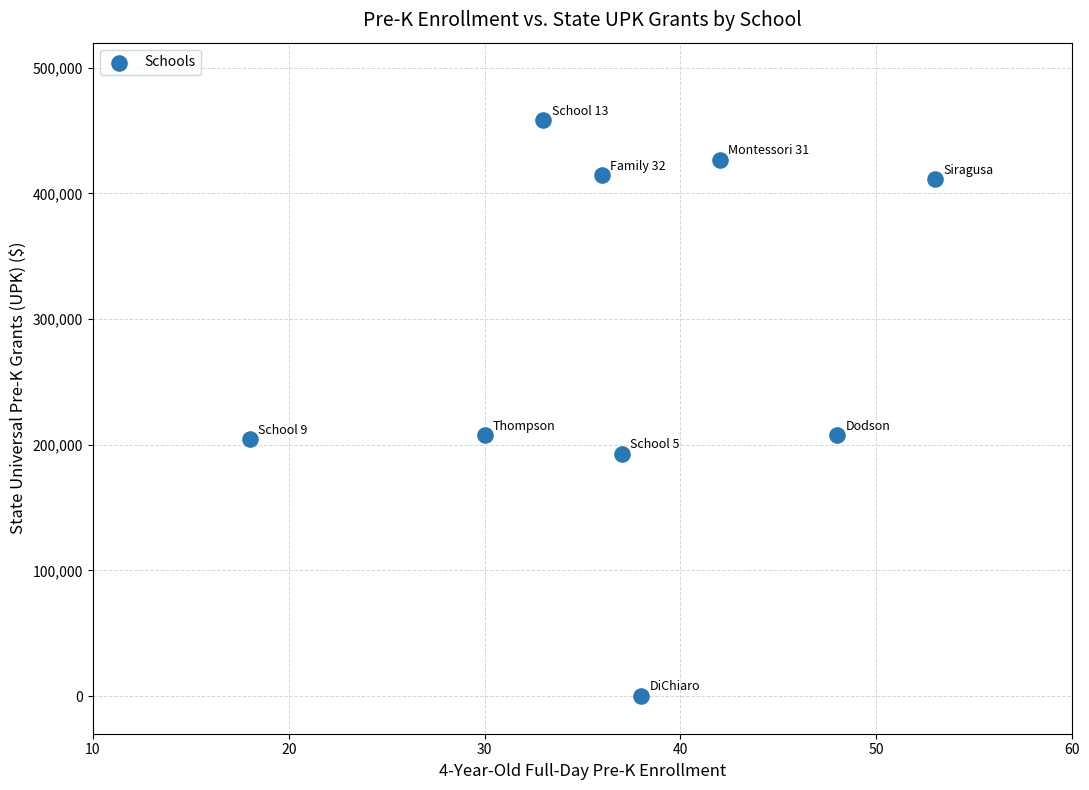

What is the range of X values (max minus min)?

35